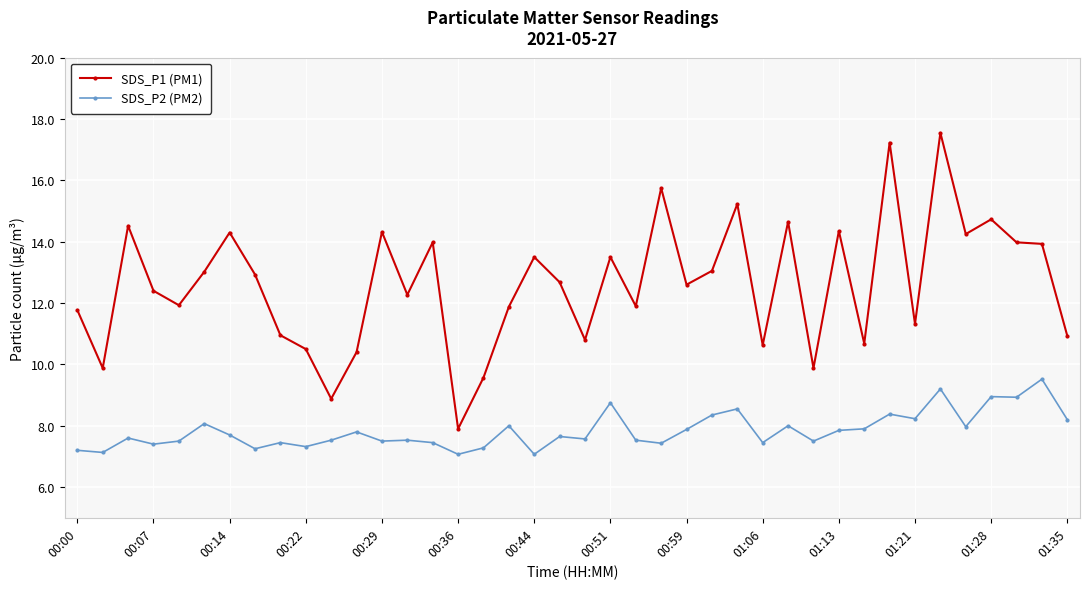

Which series has the largest range (max minus min)?

SDS_P1 (PM1)